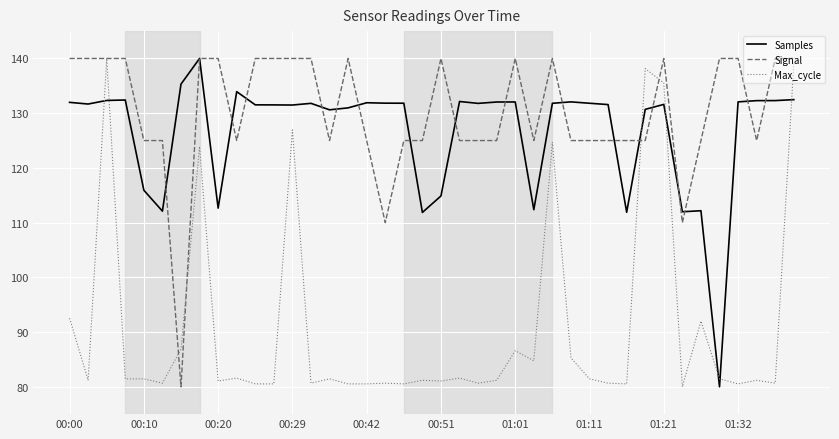

What is the lowest value of the Samples series?

80.0